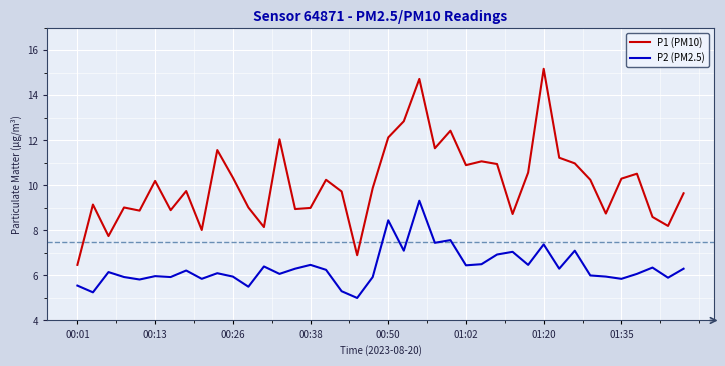

Is this an area chart (filled region under the line)?

No